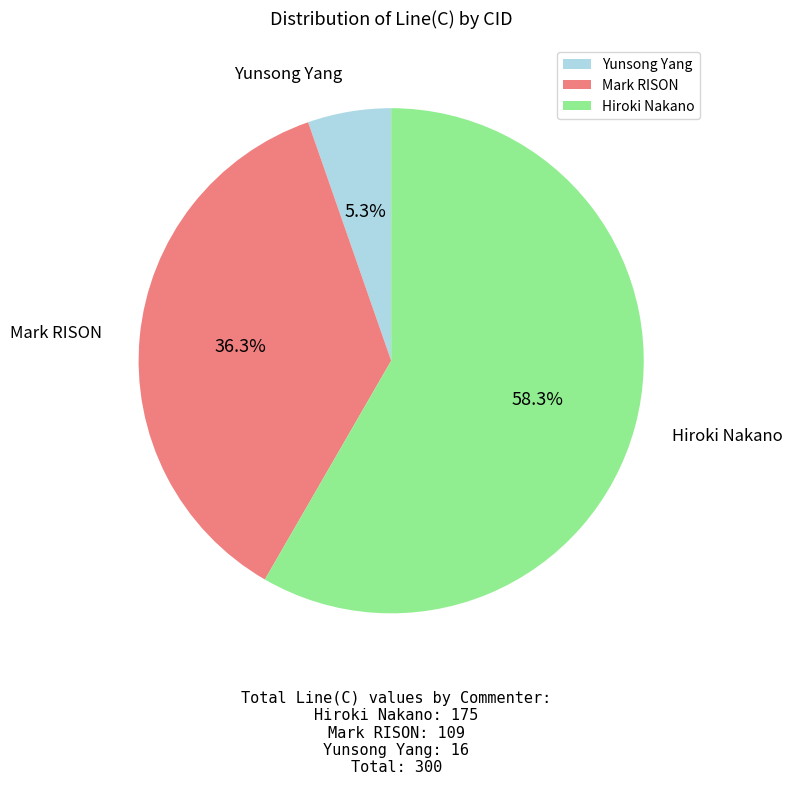

What is the largest slice in the pie chart?

Hiroki Nakano